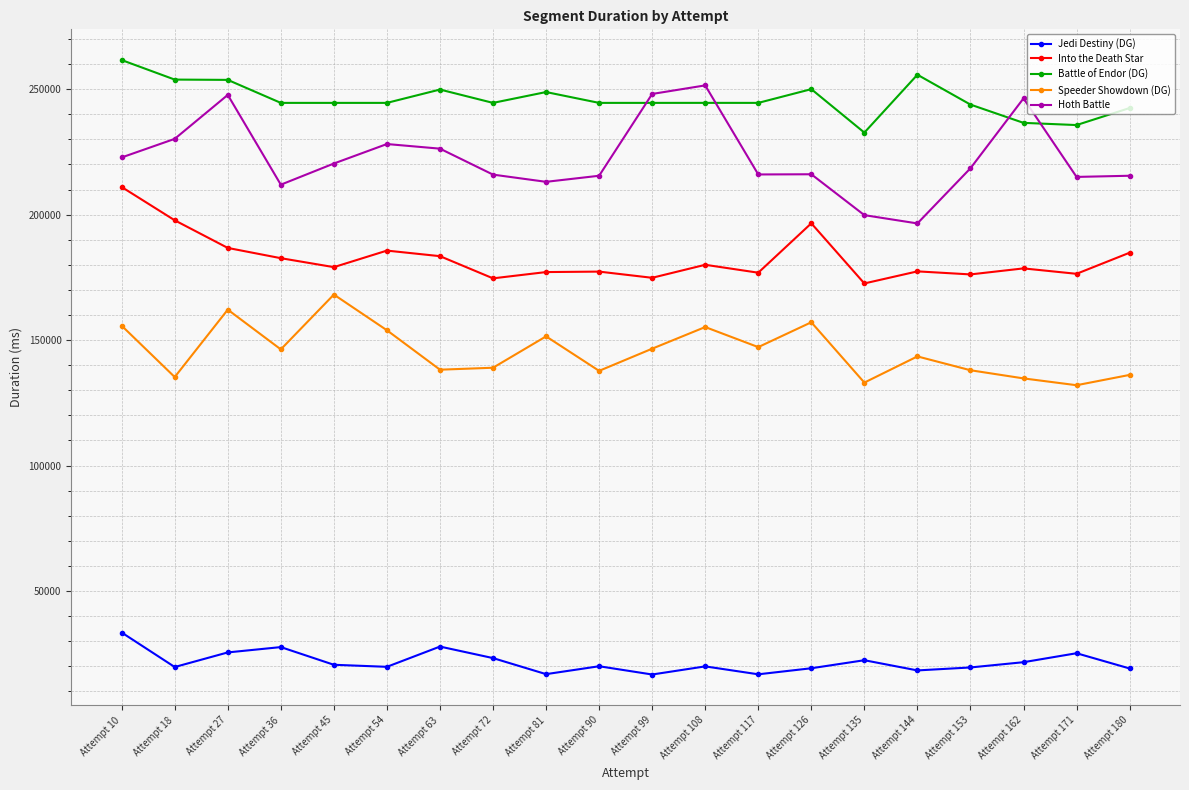

How many series are shown in this chart?

5